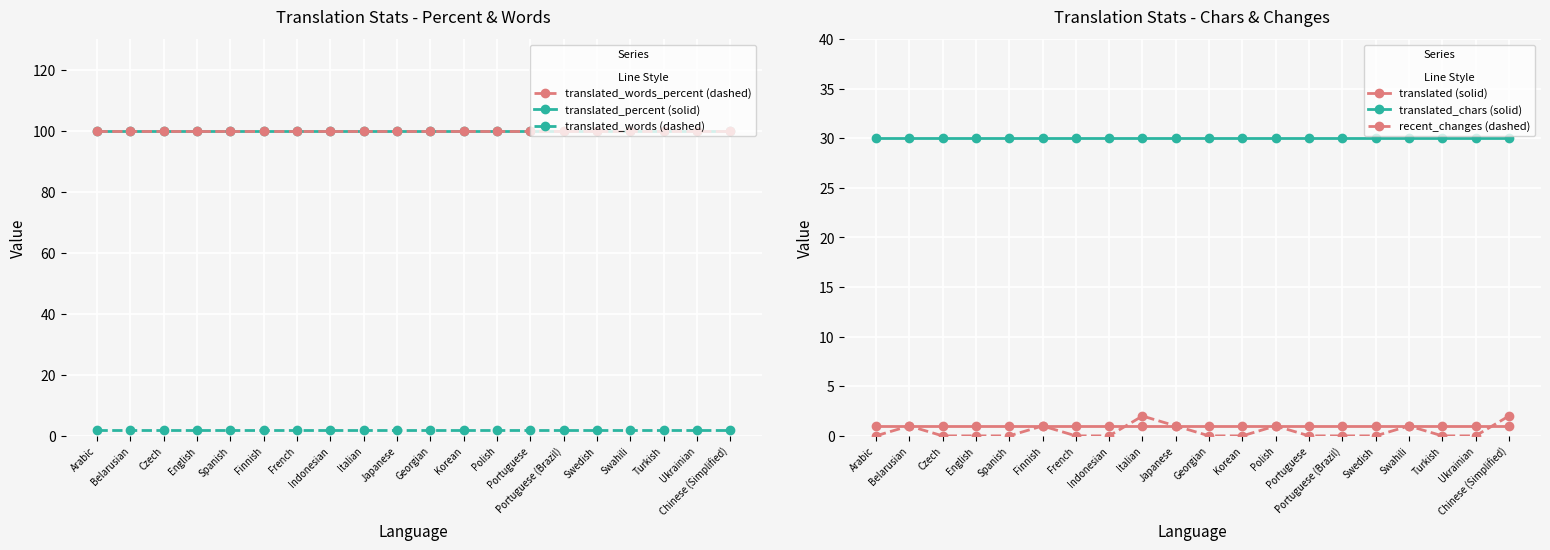

What is the lowest value of the translated_percent series?

100